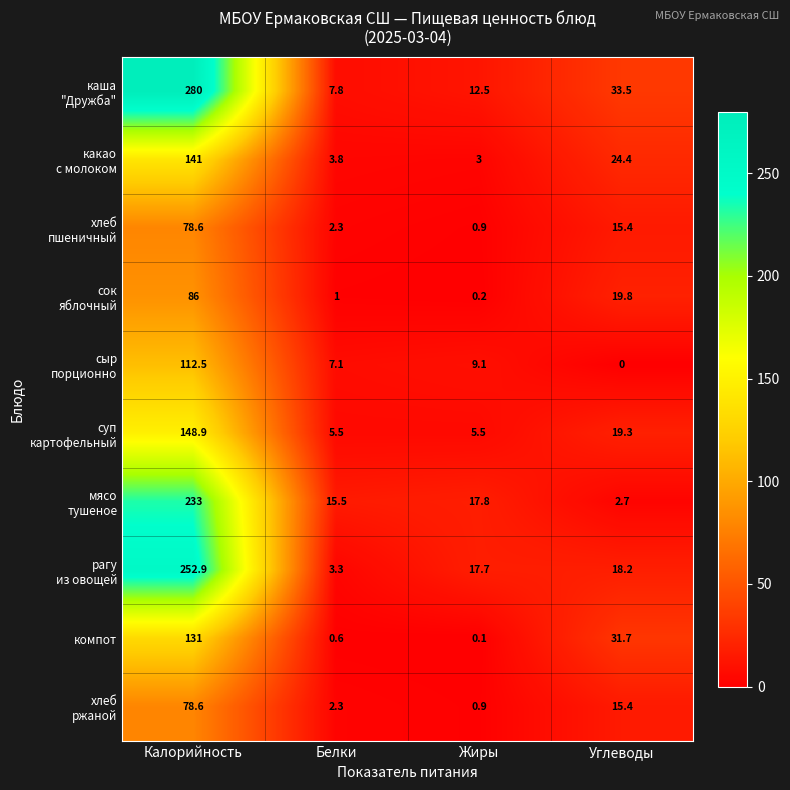

At which category is the sum across all series the highest?

Калорийность